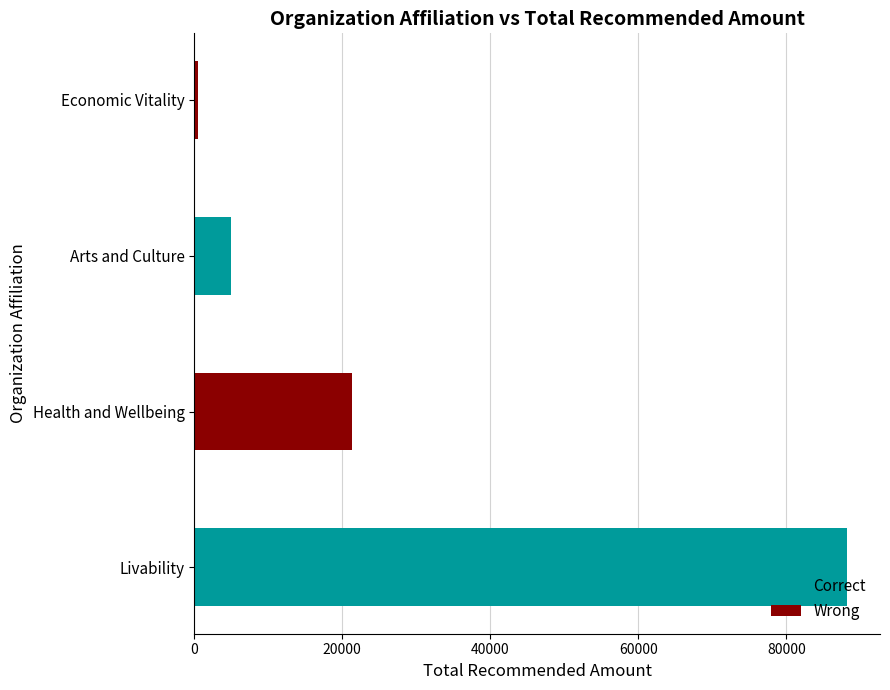

The chart shows a value of 21350 at Health and Wellbeing. True or false?

True